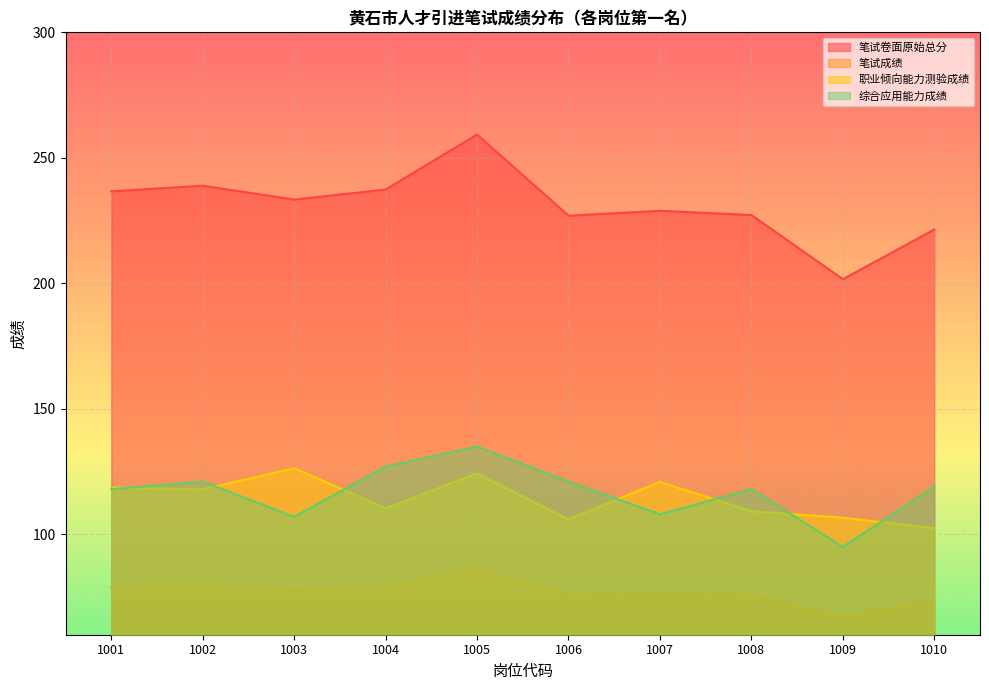

What is the difference between the maximum and minimum values in the 综合应用能力成绩 series?

40.0